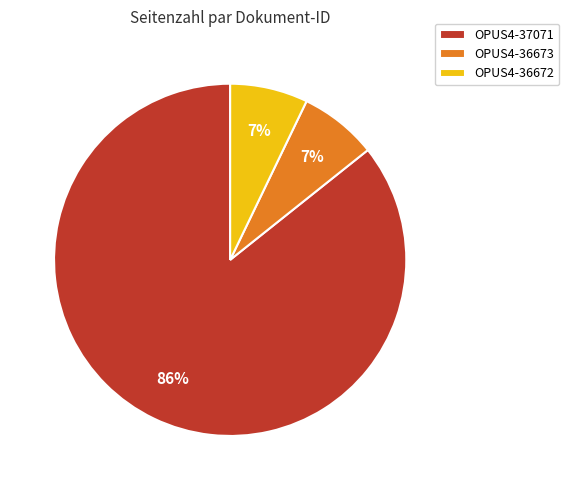

Do OPUS4-36672 and OPUS4-37071 together represent more than half of the pie?

Yes